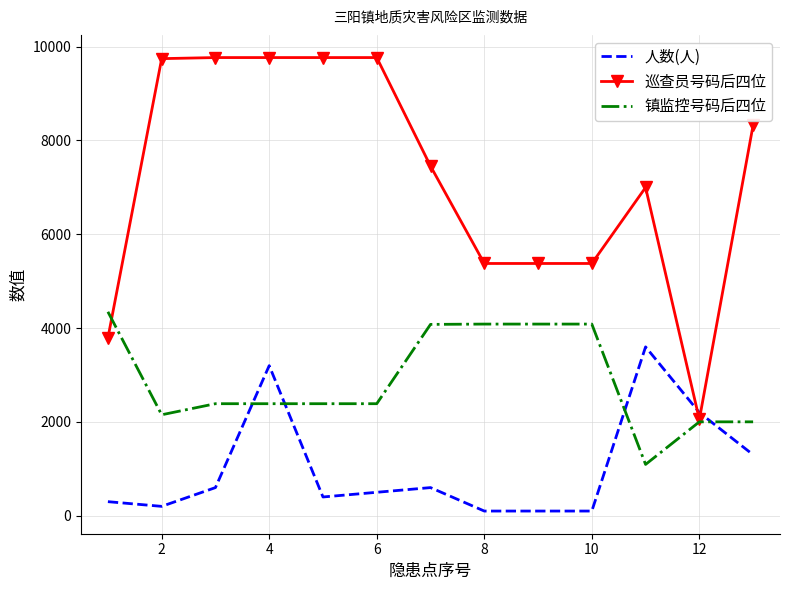

List the series in order of their overall mean, highest first.

巡查员号码后四位, 镇监控号码后四位, 人数(人)